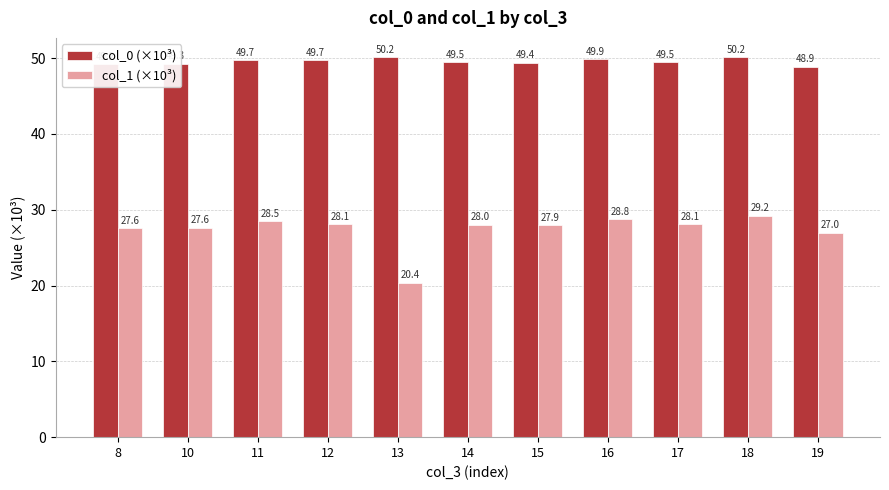

Is it true that col_0 (×10³) equals 50.2 at 13?

True